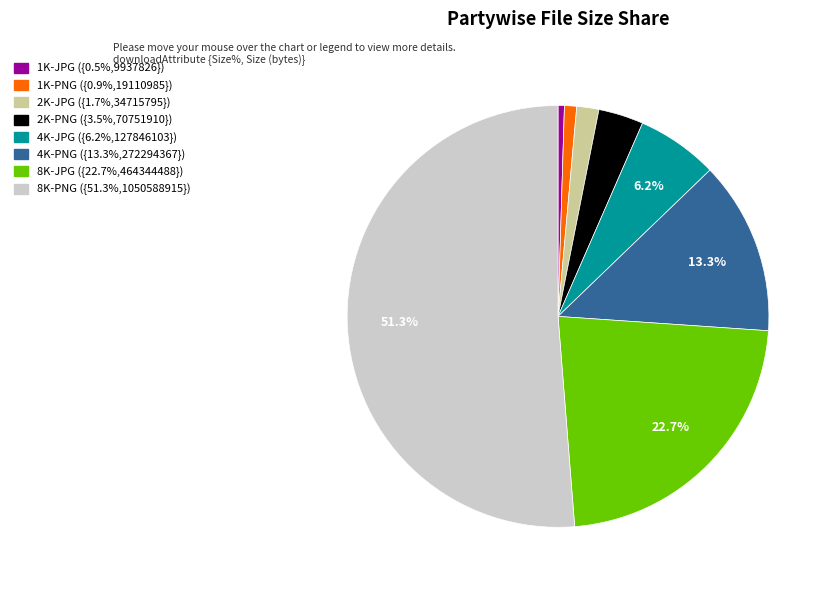

To the nearest percent, what is the combined percentage of 8K-JPG and 1K-JPG?

23%